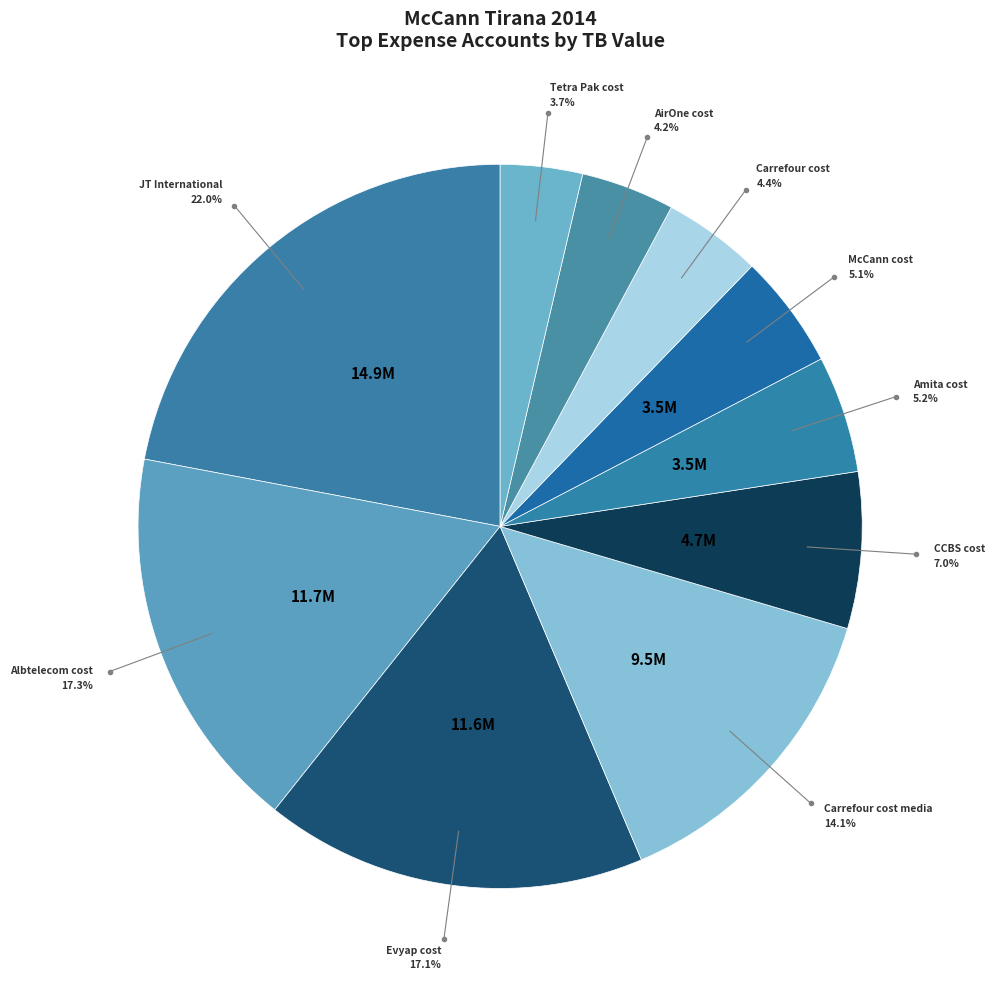

Does any single category account for the majority?

No